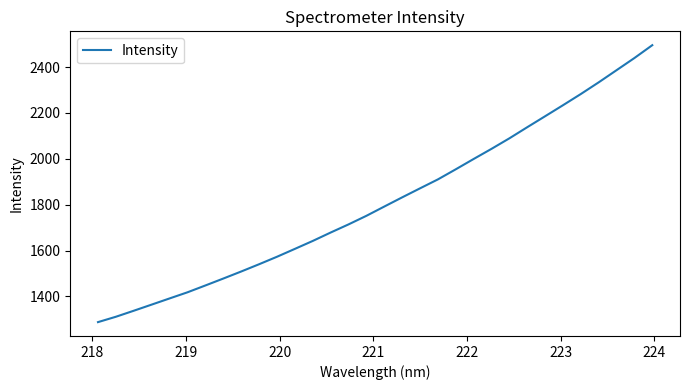

What is the smallest value displayed?

1287.8